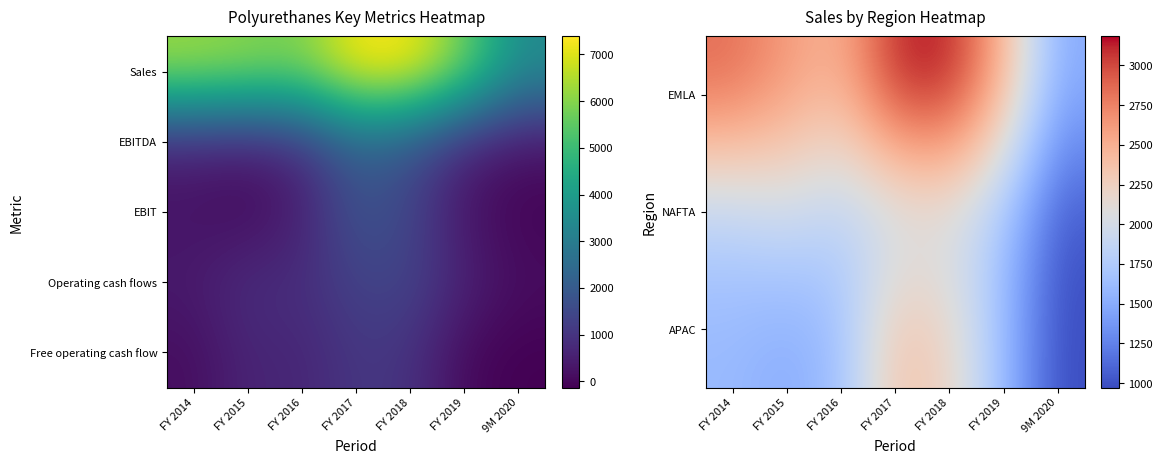

True or false: NAFTA has a value of 3361 at FY 2017.

False